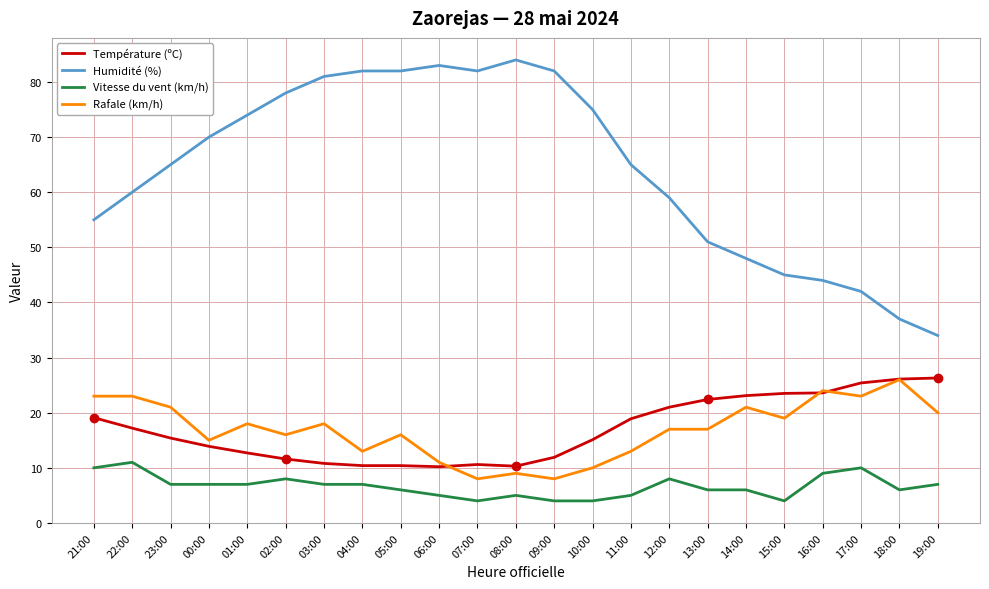

What is the highest value of the Rafale (km/h) series?

26.0